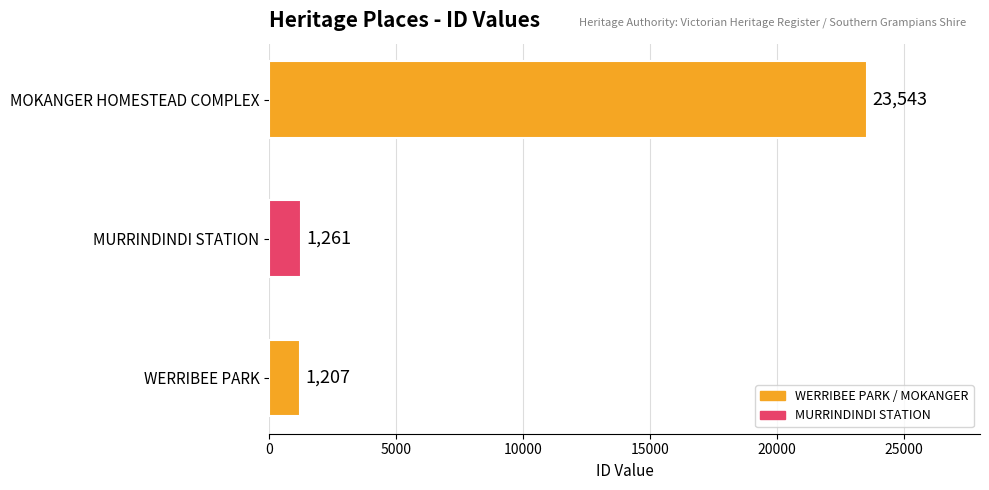

Are the bars horizontal?

Yes